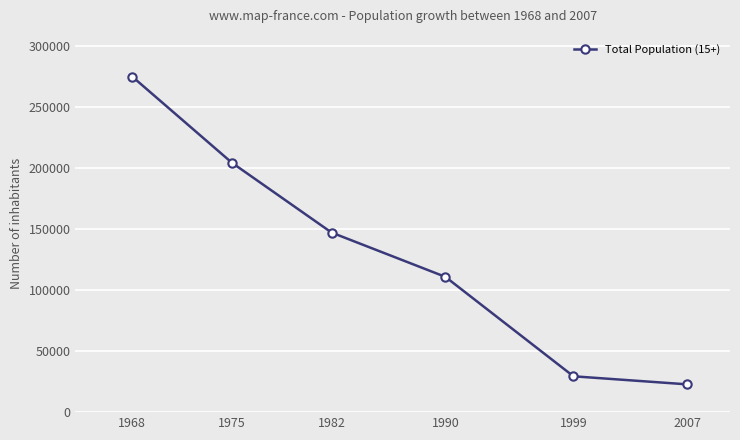

What is the minimum value shown in the chart?

22767